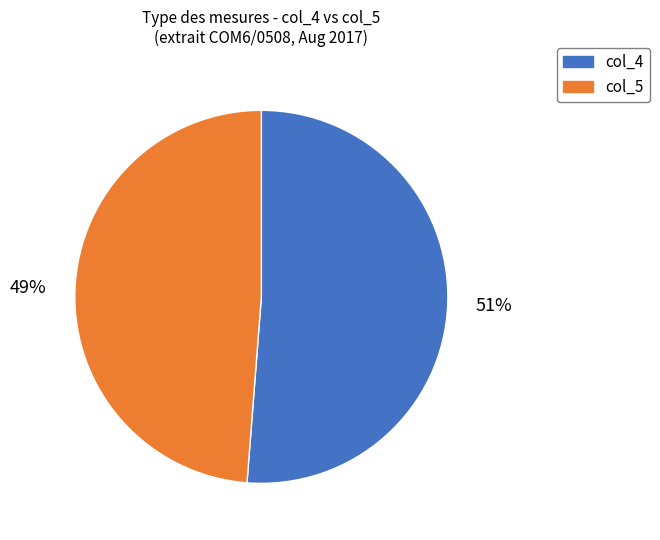

Is there a majority slice in this chart?

Yes